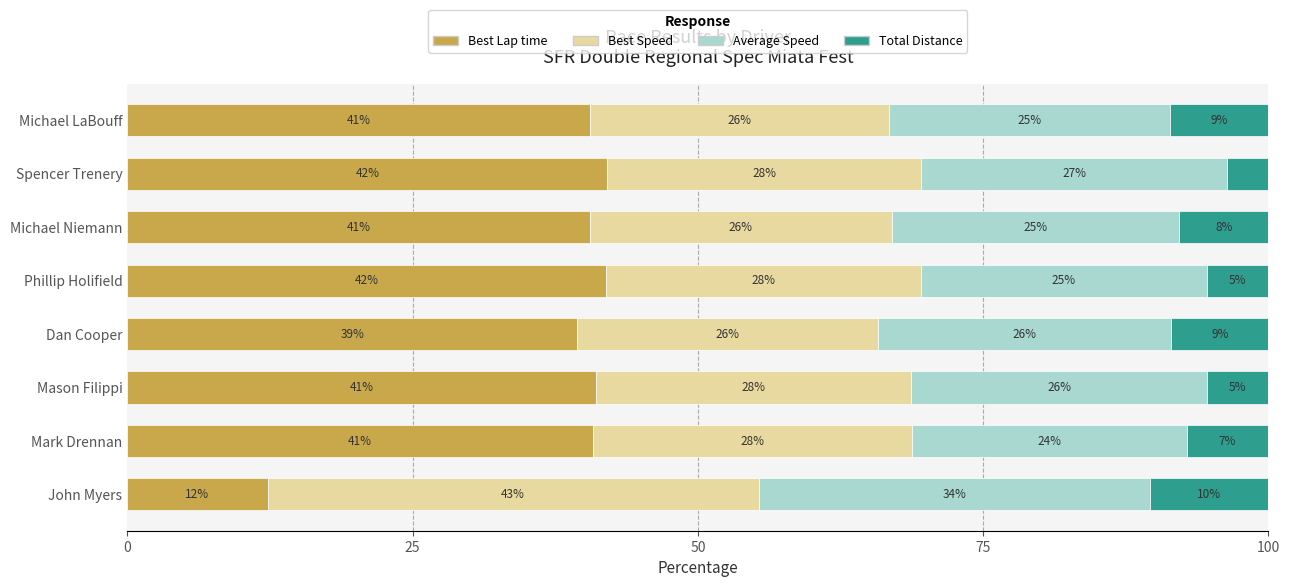

True or false: Best Lap time has a value of 40.5 at Michael Niemann.

True